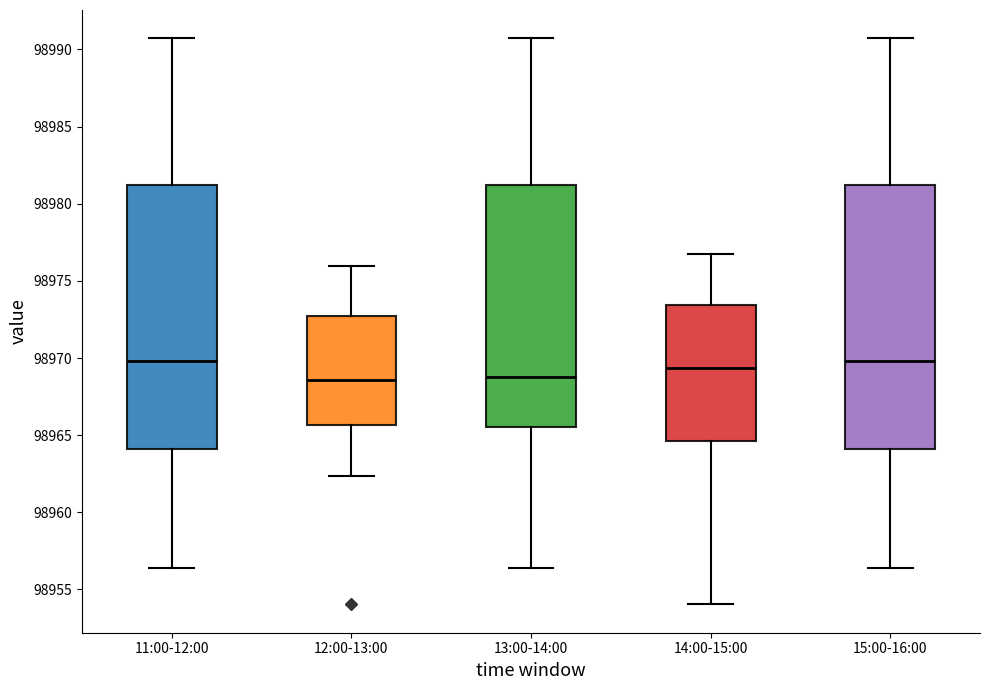

Where does the upper whisker of the box for 13:00-14:00 end on the y-axis? The values are not printed on the chart, so give them approximately, as read against the axis.

98990.5